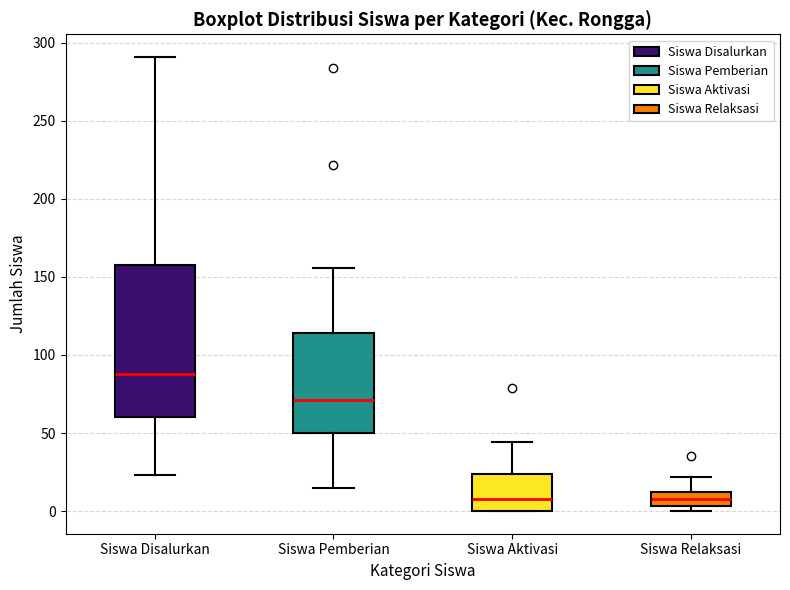

Which box has the highest median line?

Siswa Disalurkan